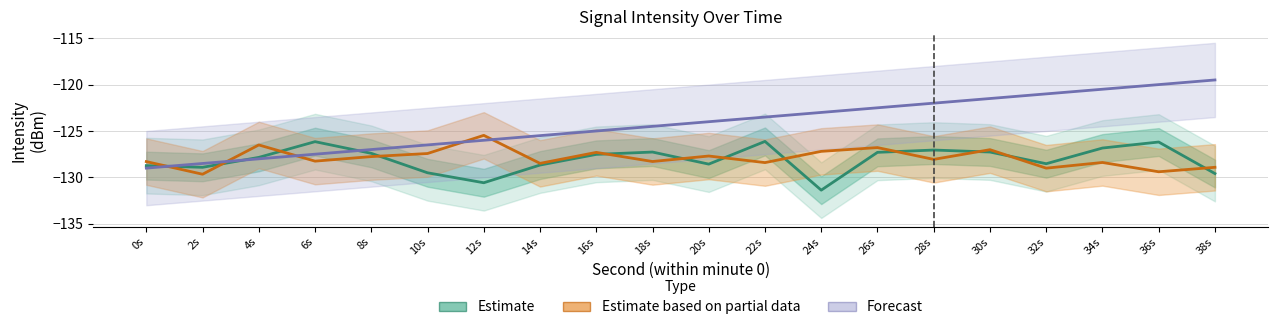

Rank the series by their maximum value, from highest to lowest.

Forecast, Estimate based on partial data, Estimate